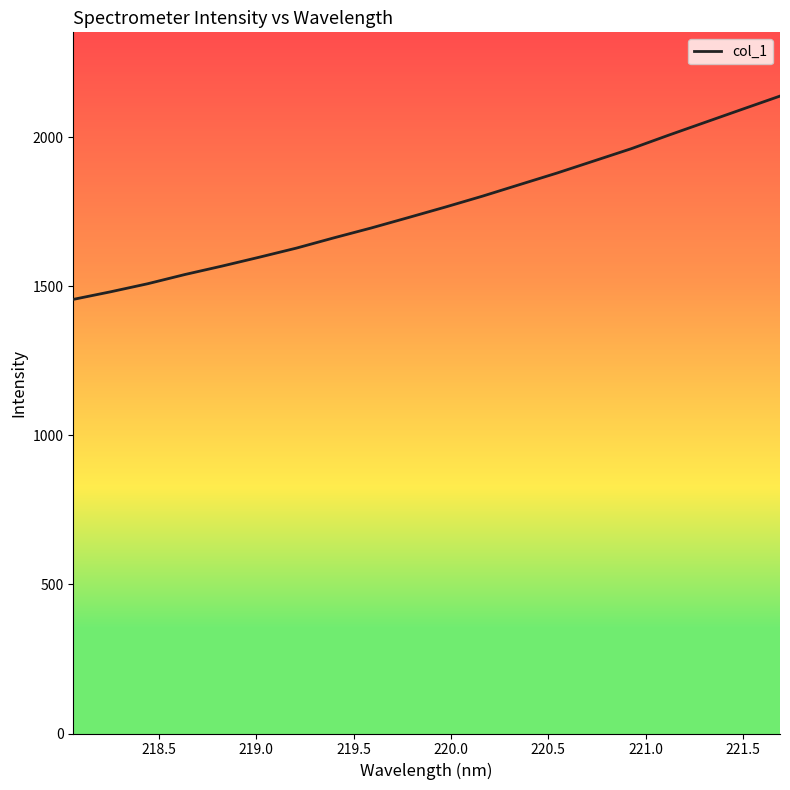

What is the maximum value shown in the chart?

2138.7